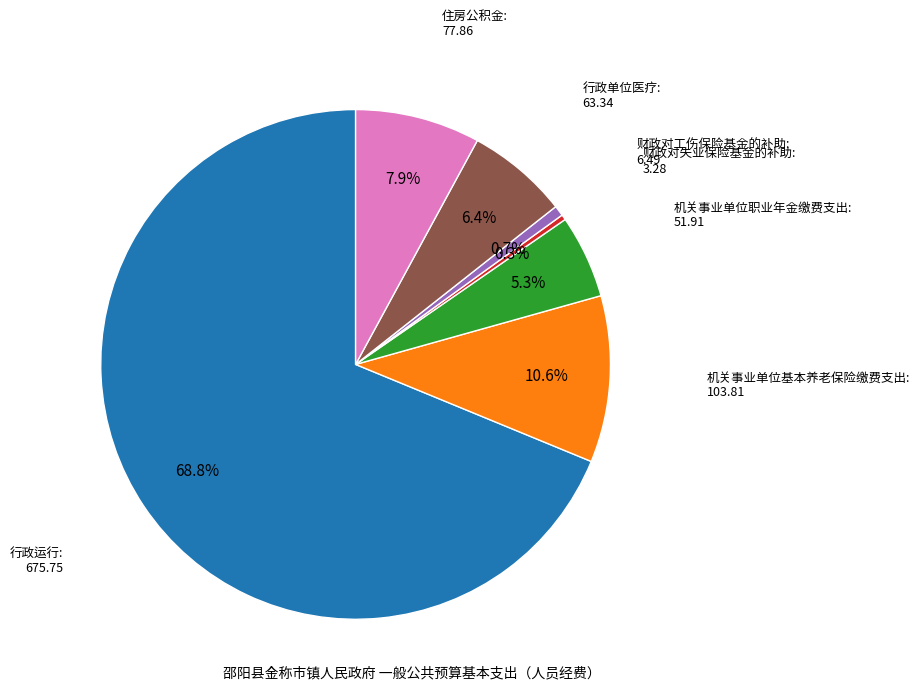

Does any single category account for the majority?

Yes